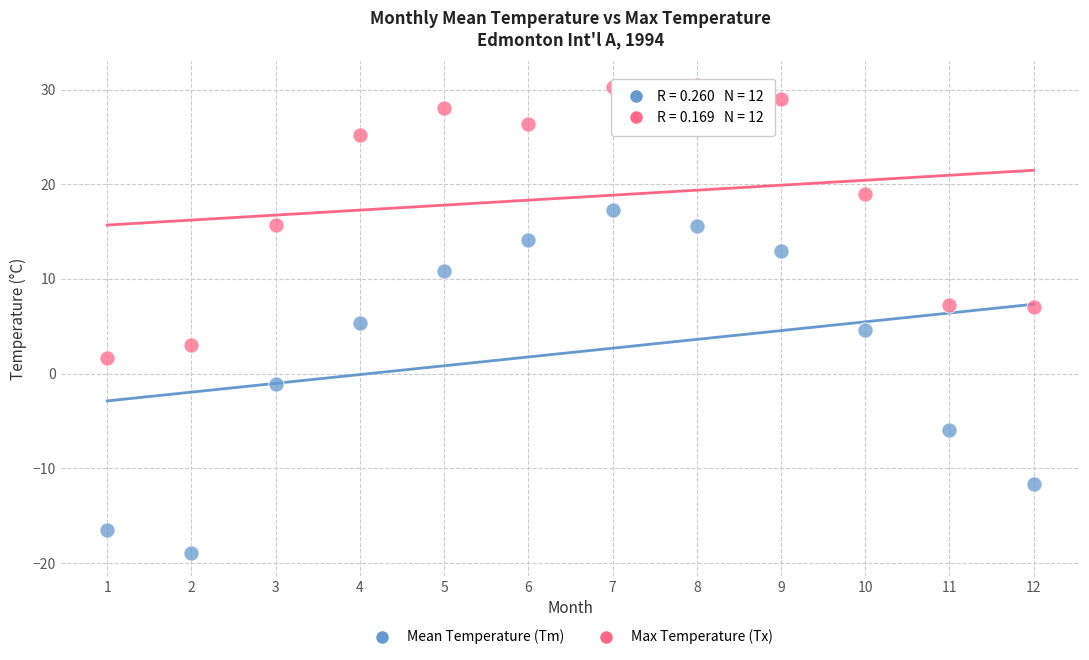

Which series contains the highest Y value?

Max Temperature (Tx)